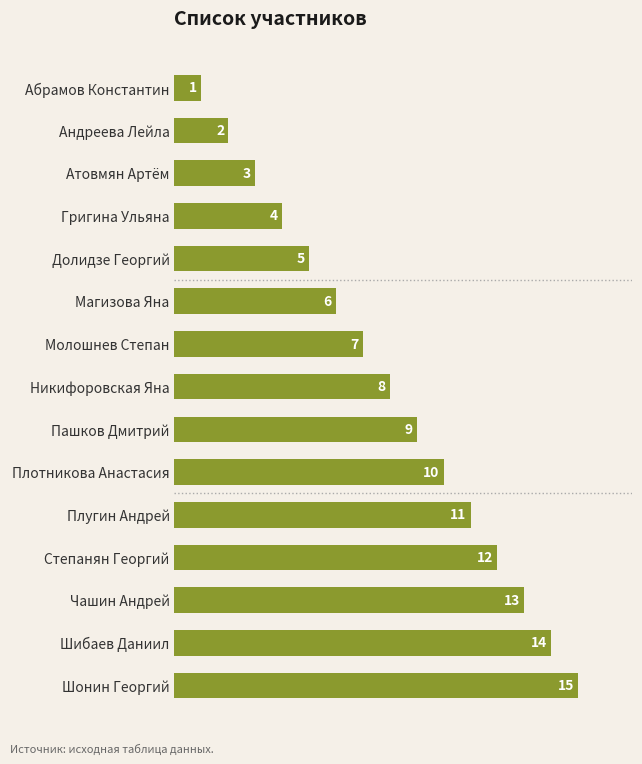

Count the number of categories in the chart.

15